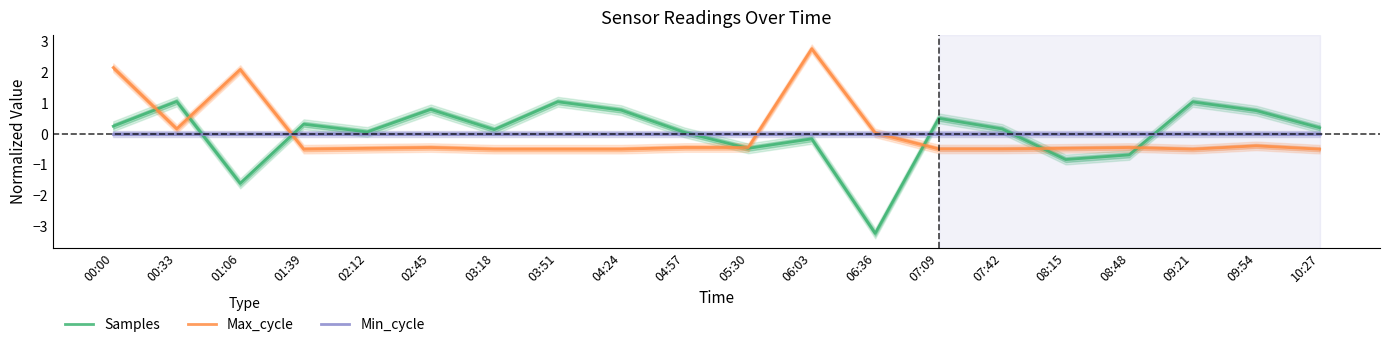

How many values in the Samples series are below 0?

6